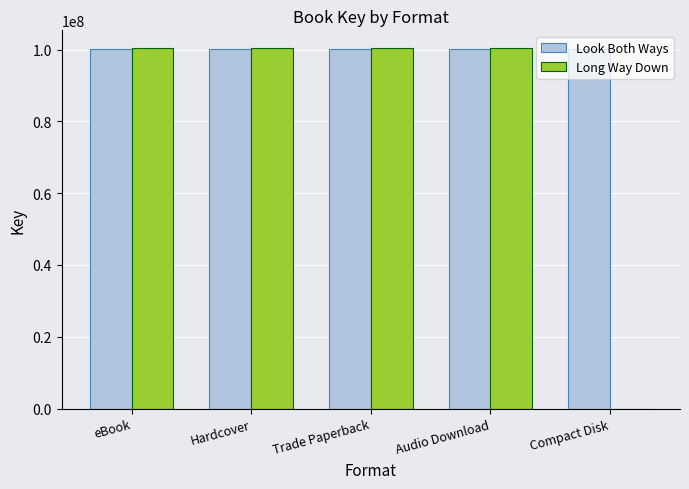

What is the maximum value for Look Both Ways?

100216975